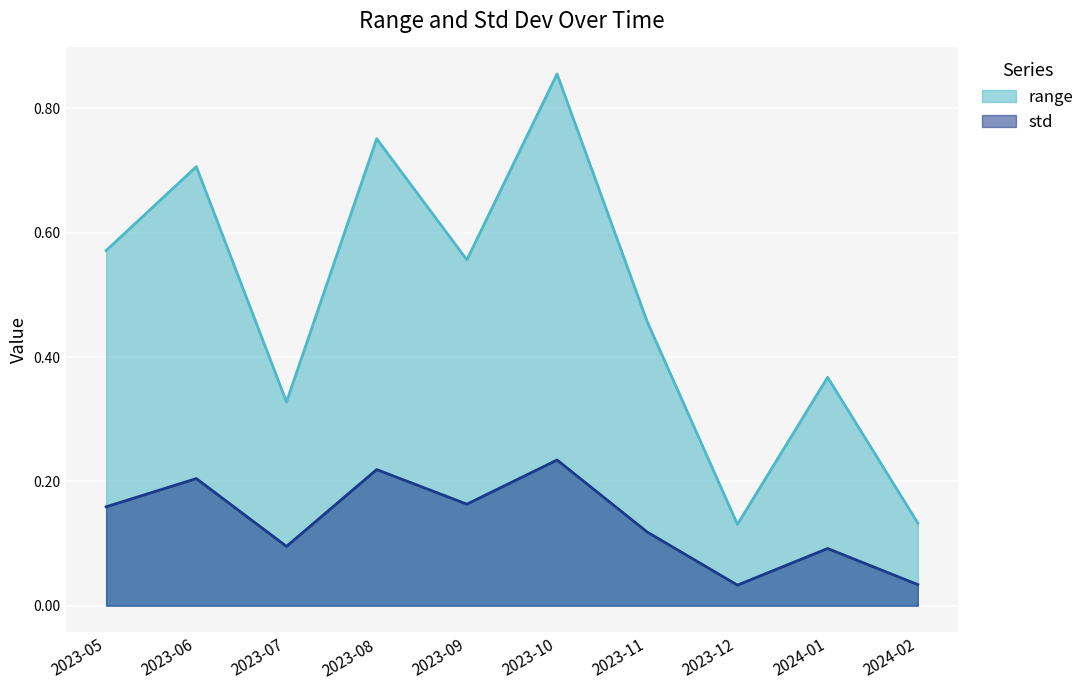

True or false: std and range cross at least once.

False